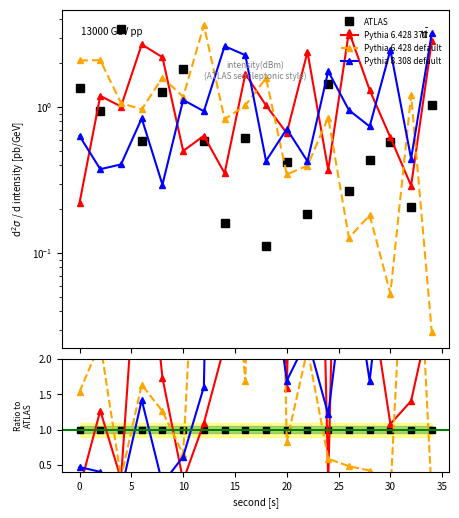

What is the value of the Pythia 6.428 370 point at the 13th from the left?

0.3